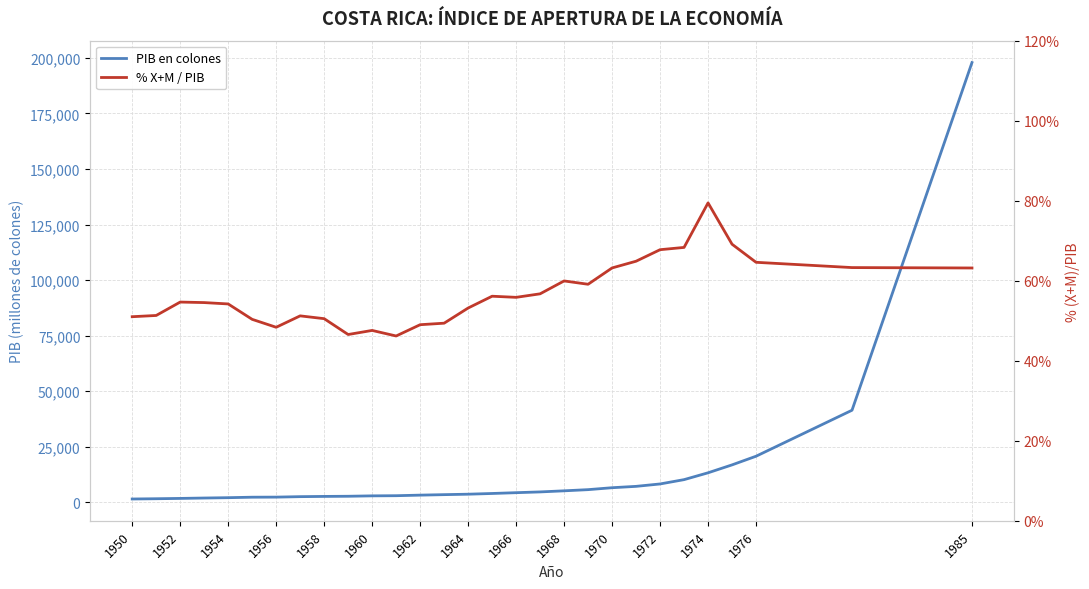

What position from the right is 1972?

7